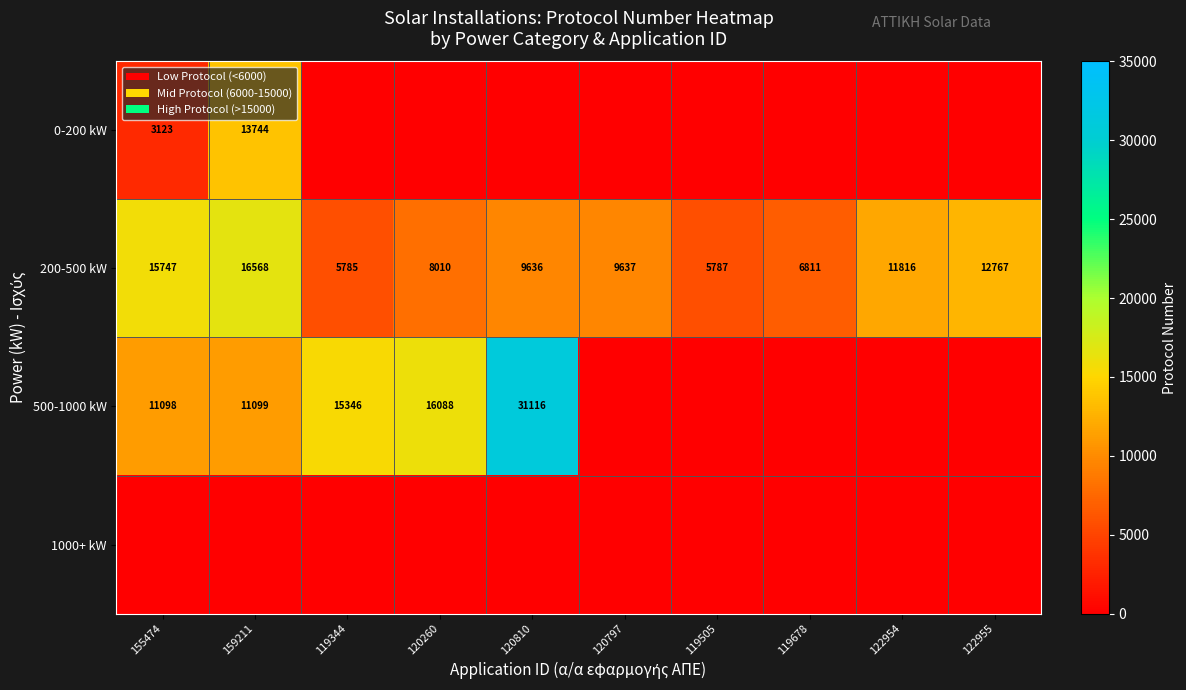

At how many categories does at least one series exceed 16734?

1